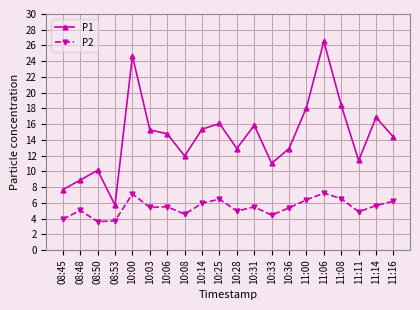

The value of P1 at 11:16 is 24.2. True or false?

False